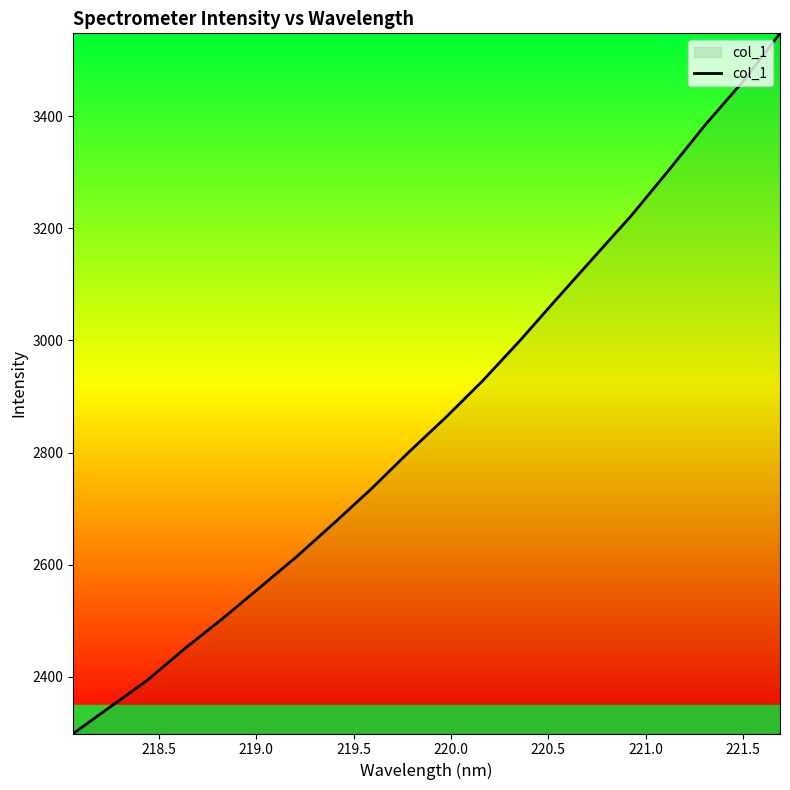

What is the maximum value shown in the chart?

3547.8